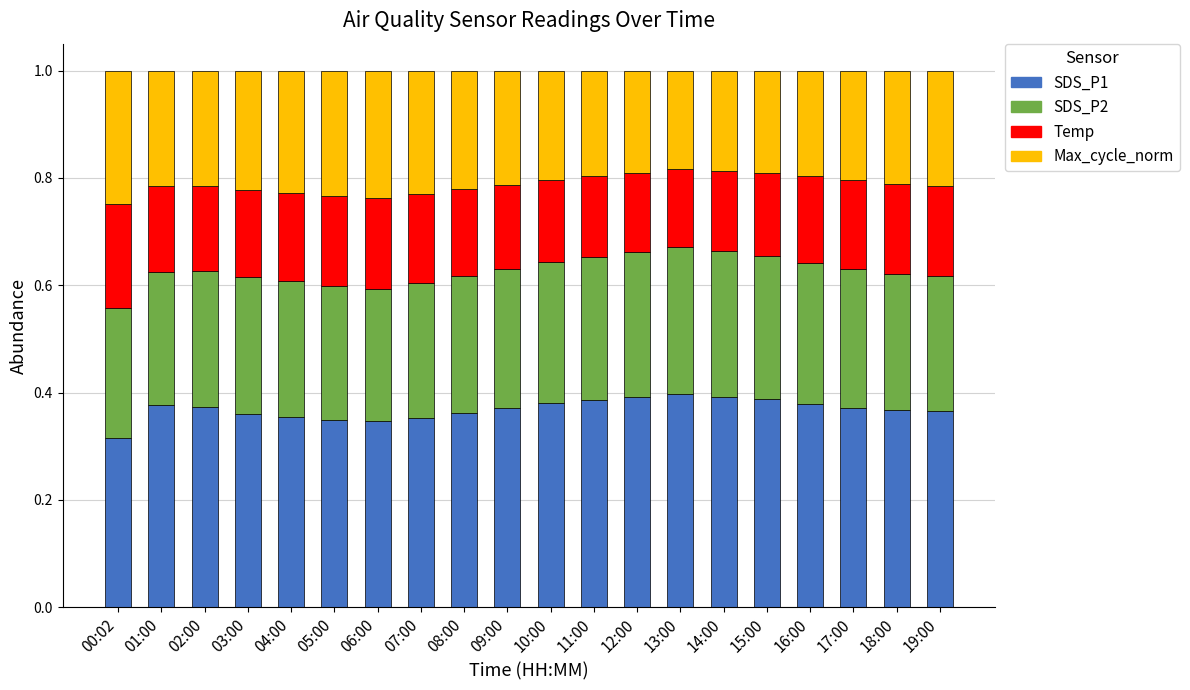

The SDS_P1 series shows 0.4 at 13:00. True or false?

True